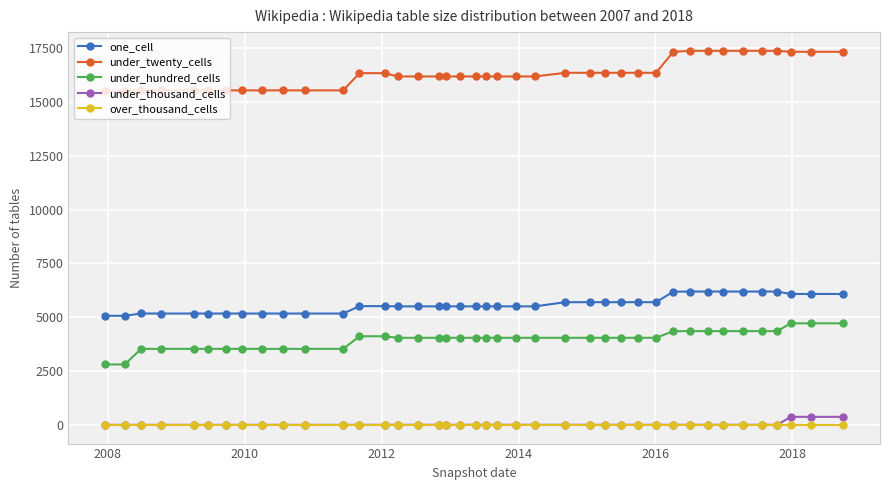

What is the maximum value shown in the chart?

17380